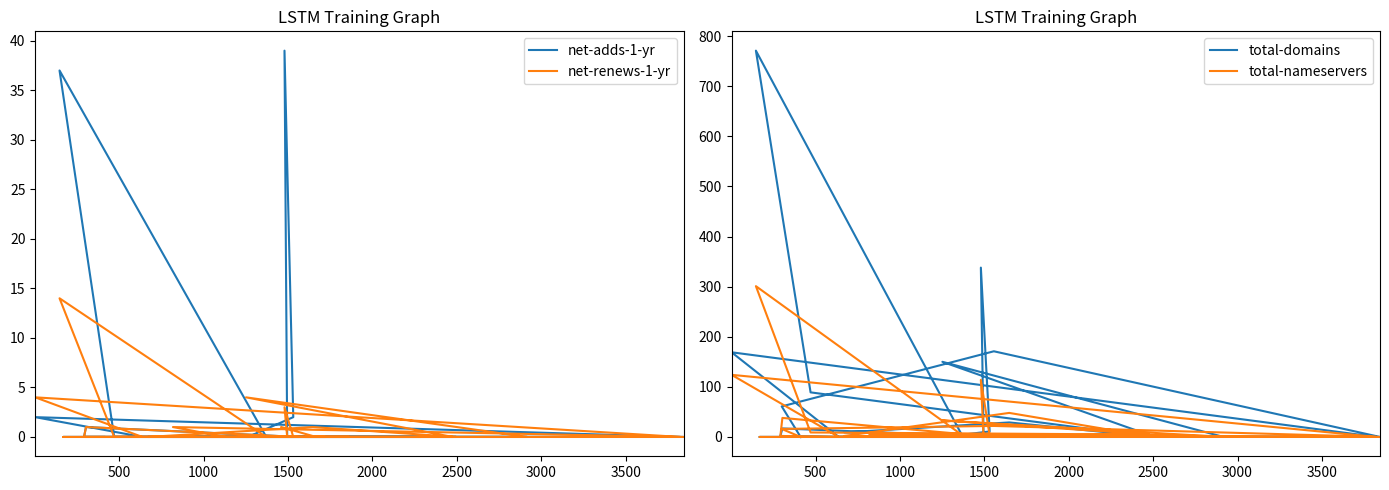

What is the average value of the total-nameservers series?

18